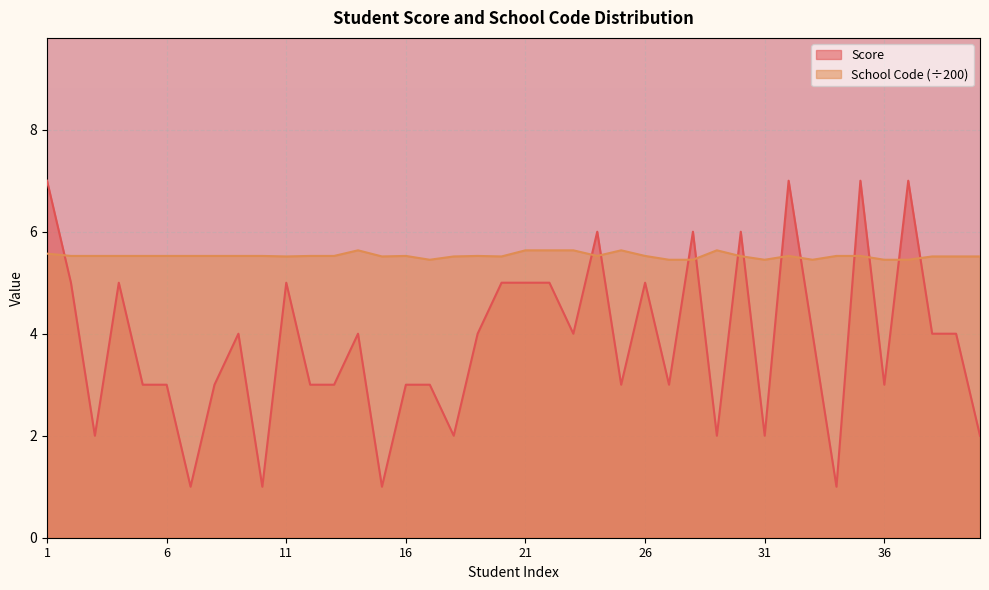

True or false: Score has a value of 7.0 at 1.

True